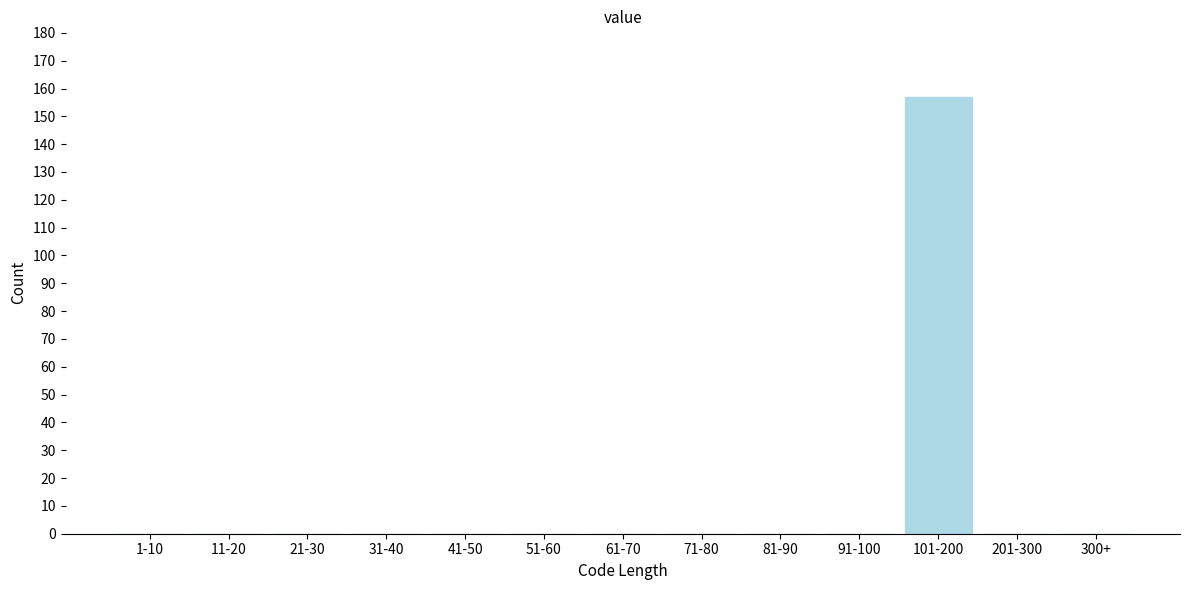

Reading left to right, list all the values displayed in this chart.

1-10=0	11-20=0	21-30=0	31-40=0	41-50=0	51-60=0	61-70=0	71-80=0	81-90=0	91-100=0	101-200=157	201-300=0	300+=0